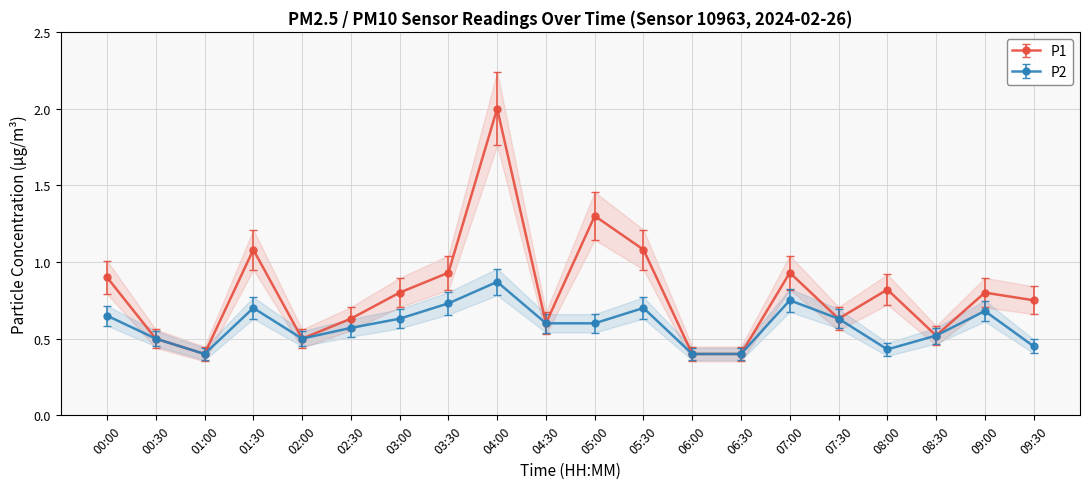

True or false: P2 has a value of 1.2 at 03:30.

False